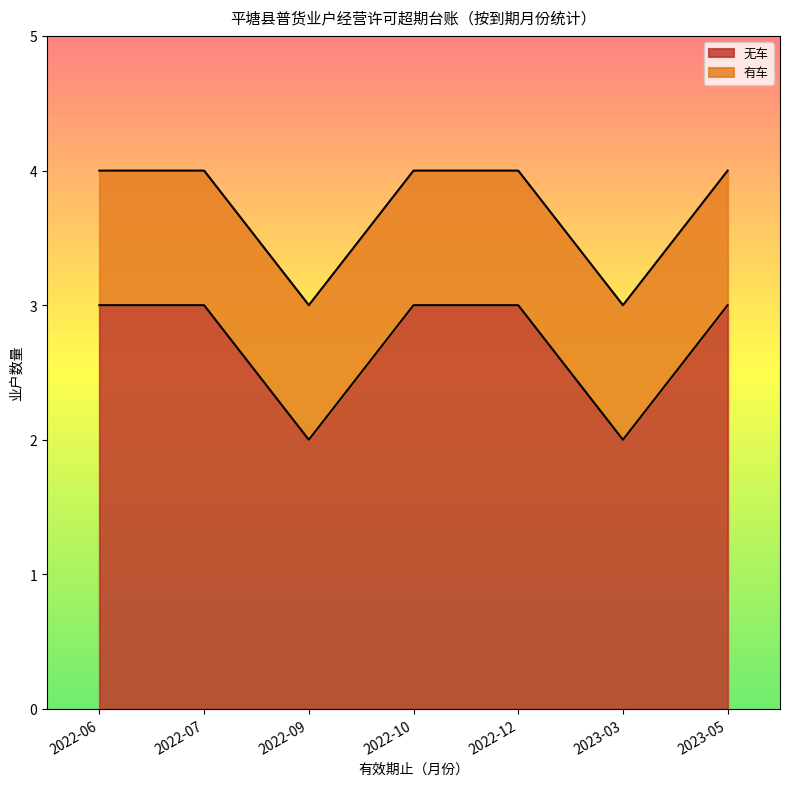

What is the total value across all series at 2022-07?

4